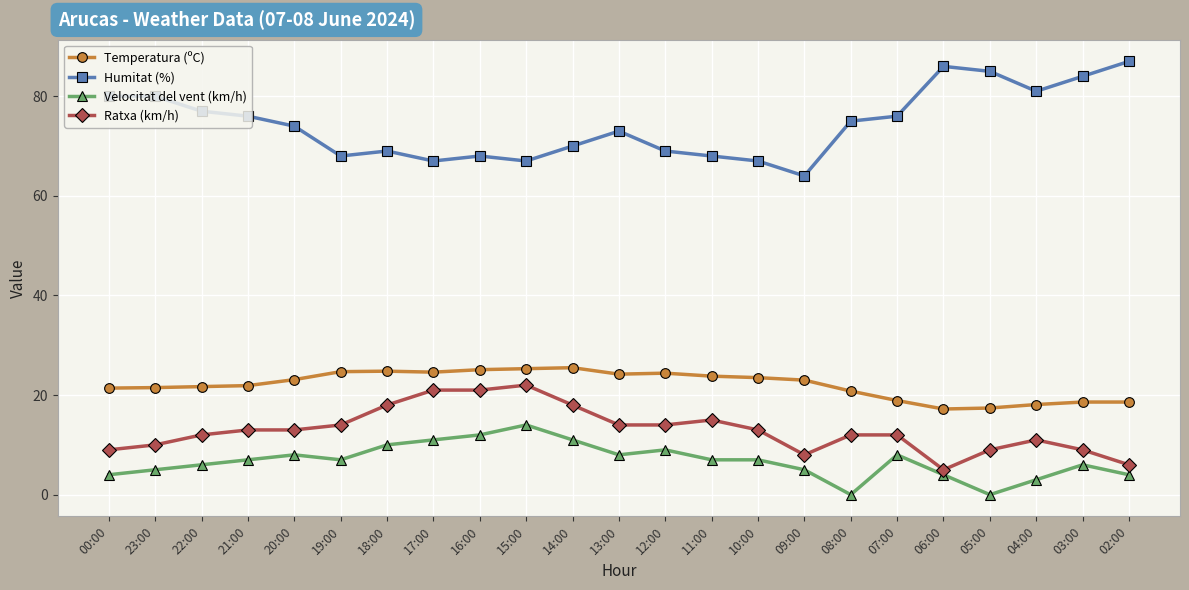

What is the label of the 15th point from the left?

10:00